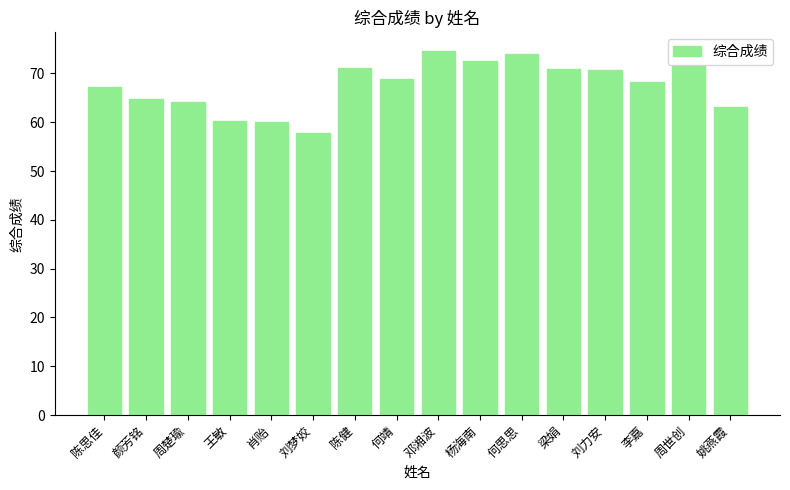

What is the label of the 12th bar from the right?

肖贻